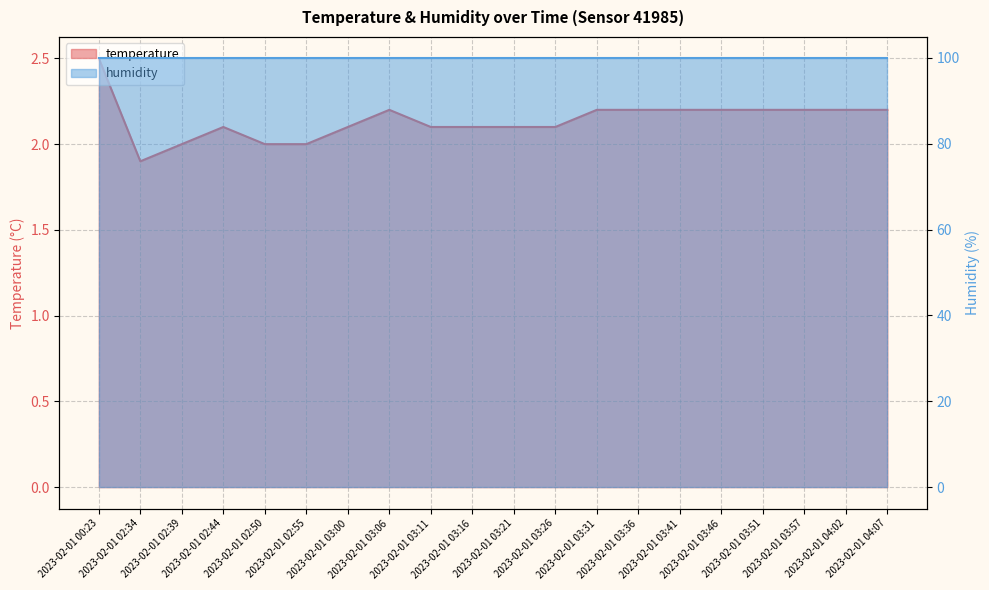

How many values exceed 2?

16